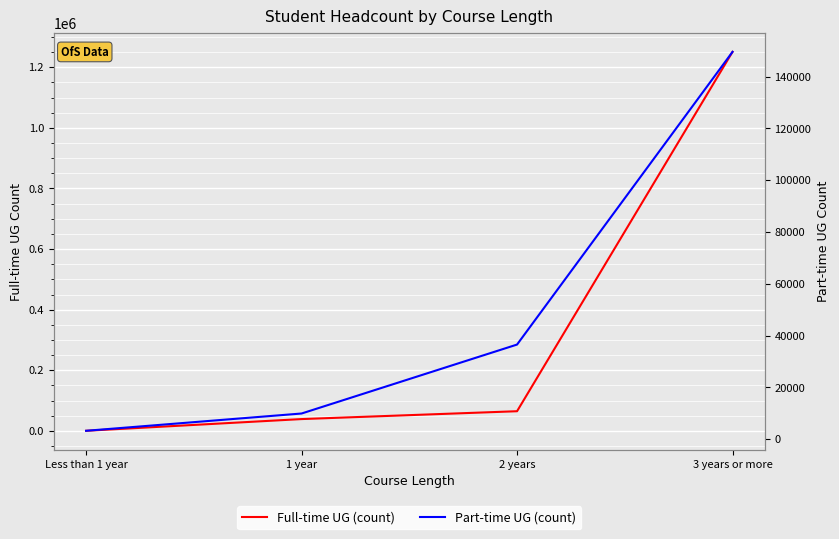

Reading left to right, extract all data points from this chart.

Full-time UG (count): Less than 1 year=340	1 year=38980	2 years=64890	3 years or more=1250640
Part-time UG (count): Less than 1 year=3240	1 year=9910	2 years=36530	3 years or more=149540